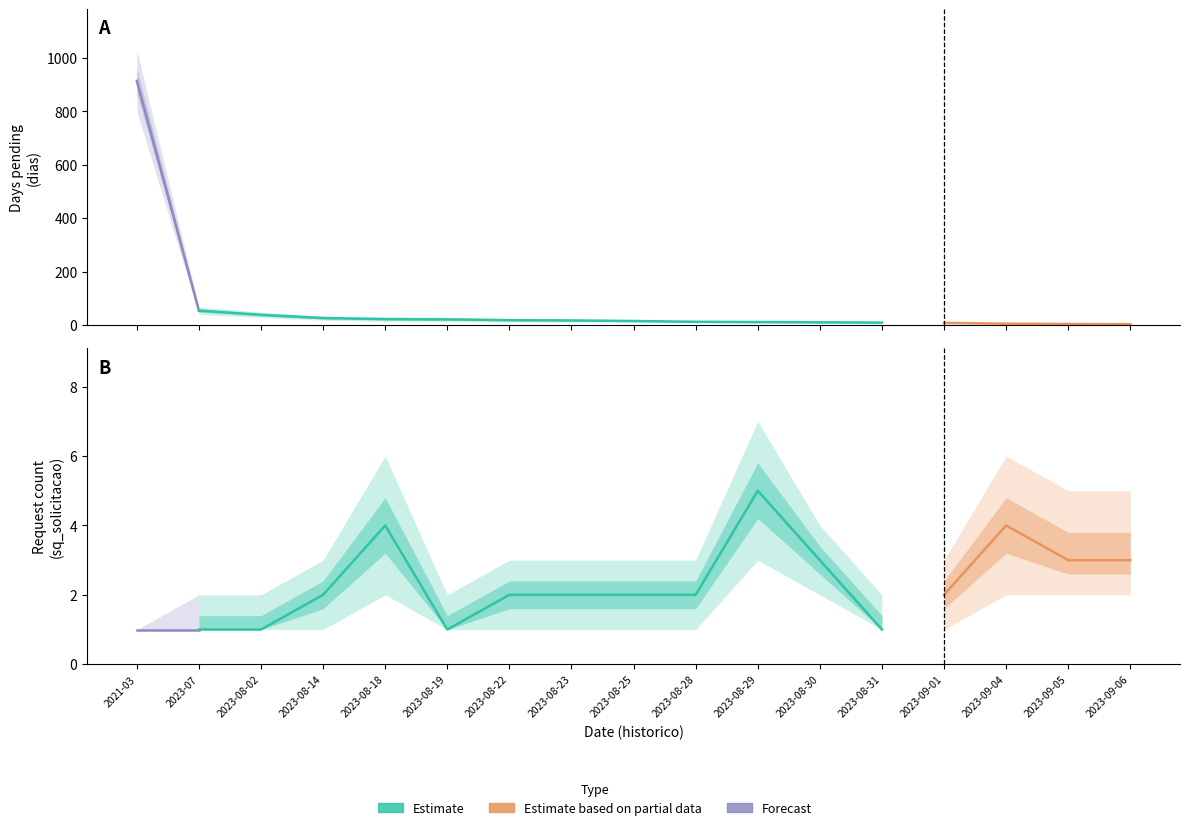

What position from the left is 2023-08-28?

10